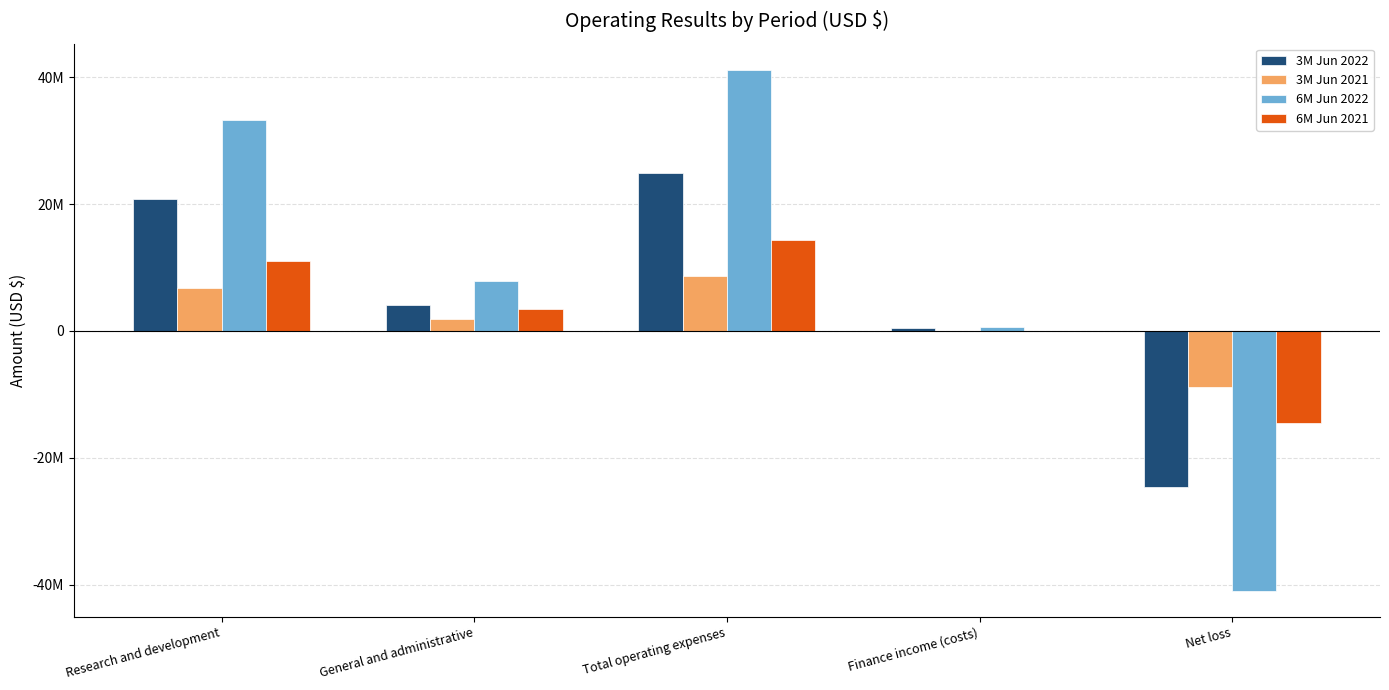

Between General and administrative and Net loss, which is larger?

General and administrative